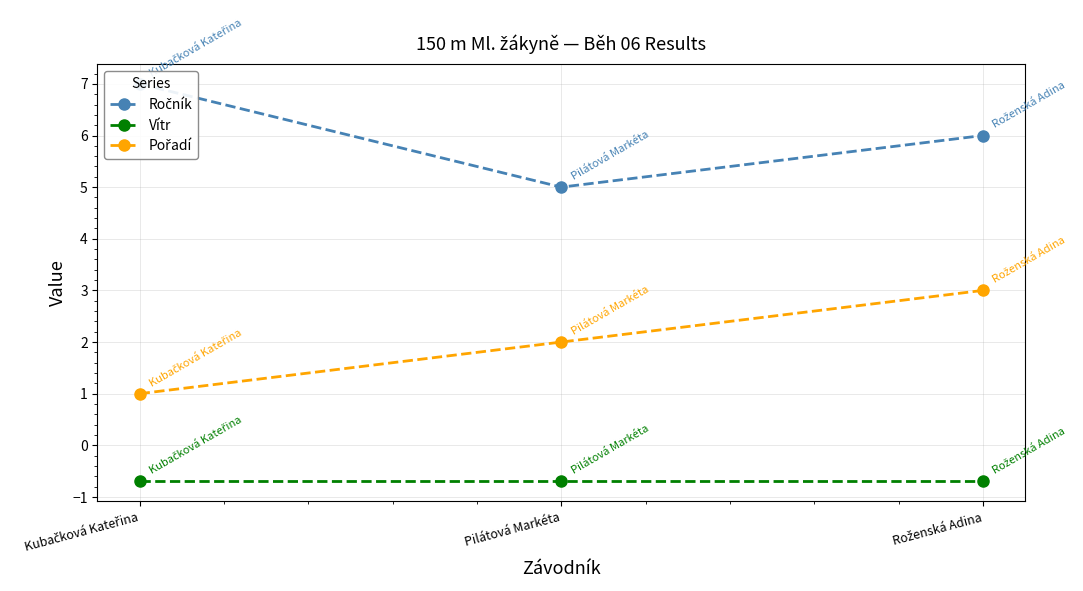

Reading left to right, transcribe all the data shown in this chart.

Ročník: Kubačková Kateřina=7.0	Pilátová Markéta=5.0	Roženská Adina=6.0
Vítr: Kubačková Kateřina=-0.7	Pilátová Markéta=-0.7	Roženská Adina=-0.7
Pořadí: Kubačková Kateřina=1.0	Pilátová Markéta=2.0	Roženská Adina=3.0